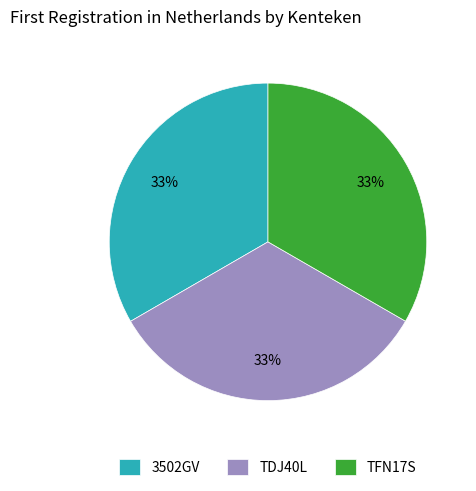

True or false: TFN17S accounts for 33% of the total.

True